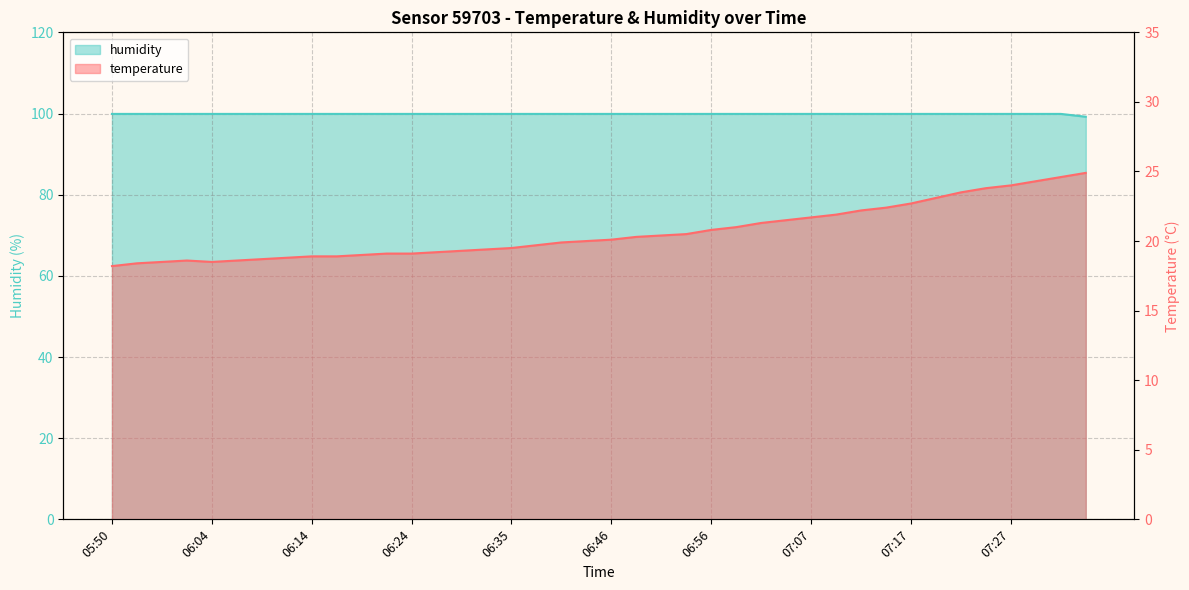

What is the value of the humidity point at the 36th from the left?

99.9